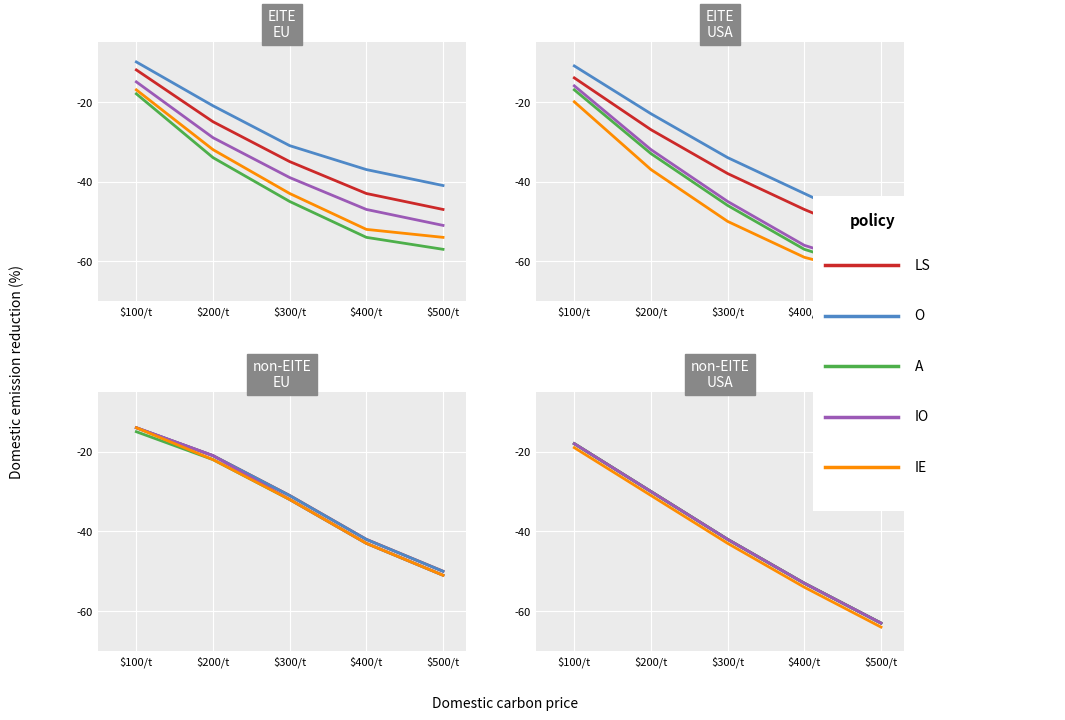

Rank the categories by IE value from lowest to highest.

$500/t, $400/t, $300/t, $200/t, $100/t